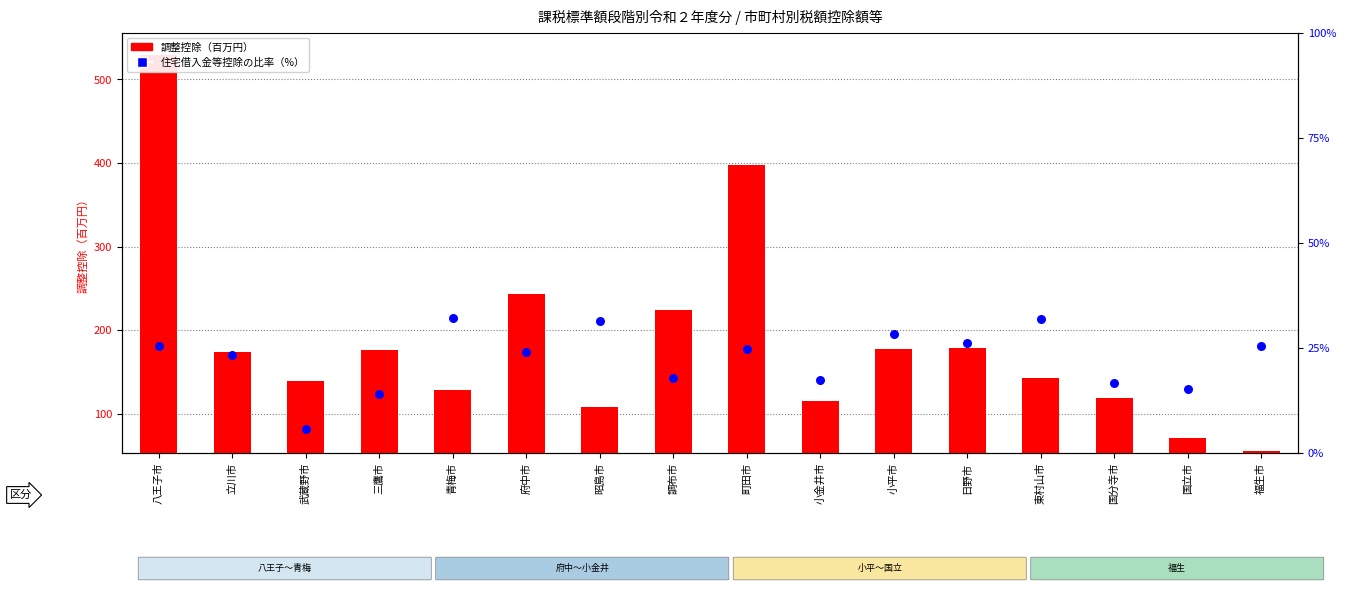

At how many categories does at least one series exceed 25?

16